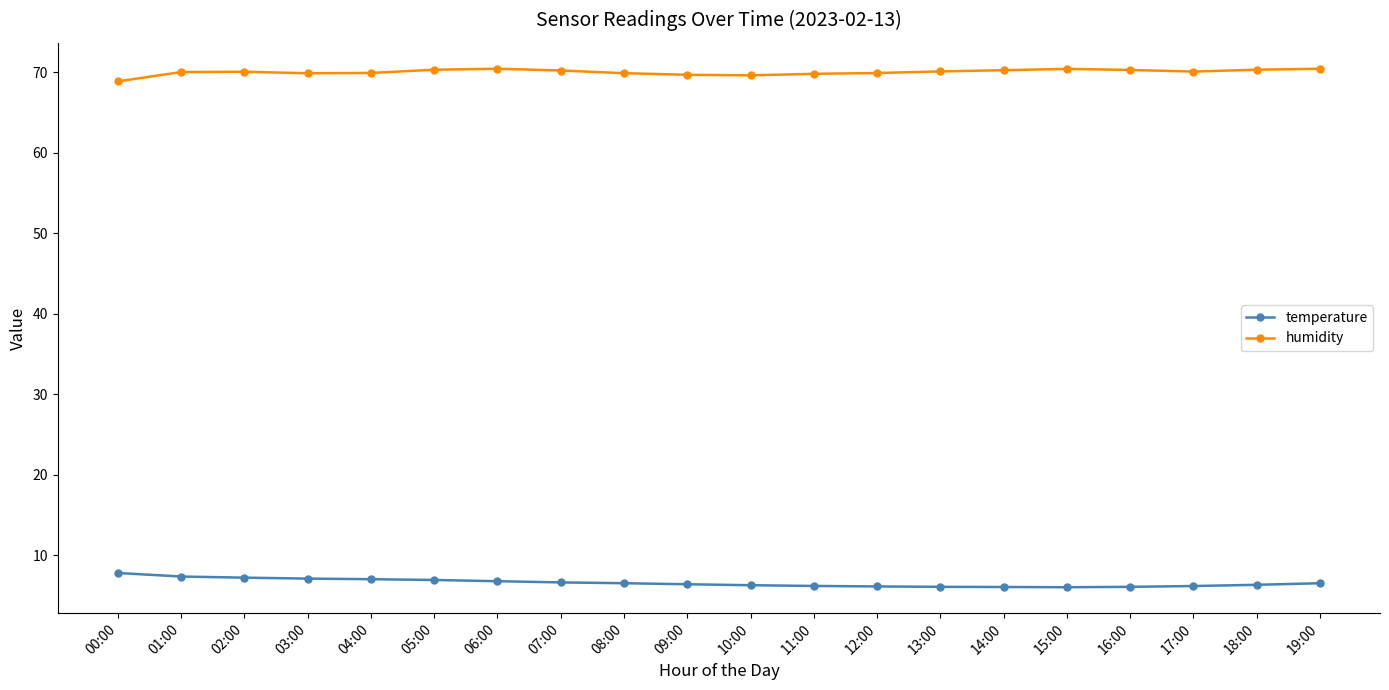

Rank the series at 14:00 from highest to lowest value.

humidity, temperature